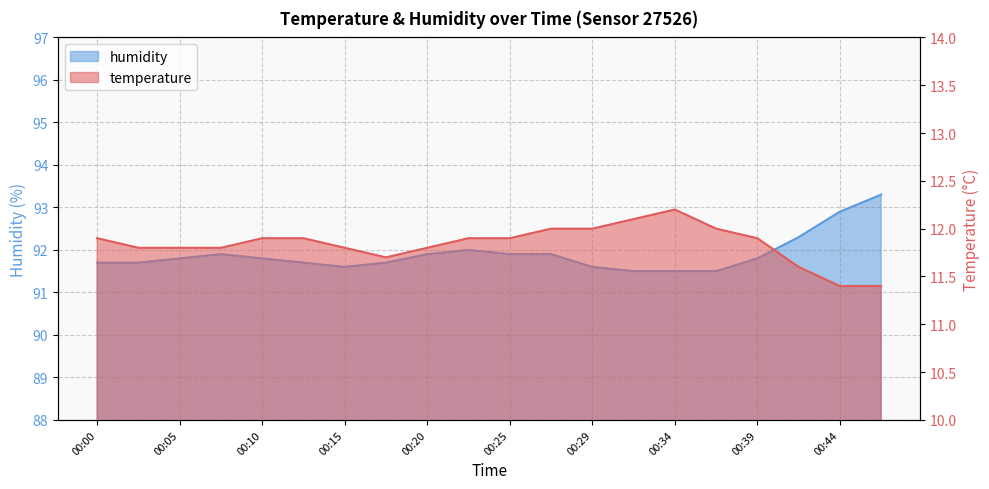

Is the value of temperature at 00:27 greater than the value of humidity at 00:47?

No